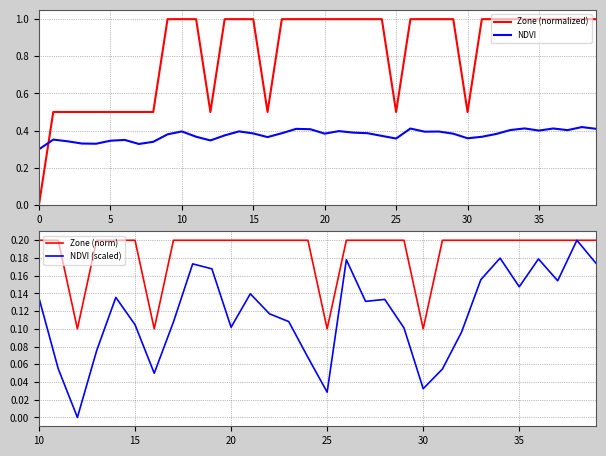

At 13, list the series in order from smallest to largest.

NDVI, Zone